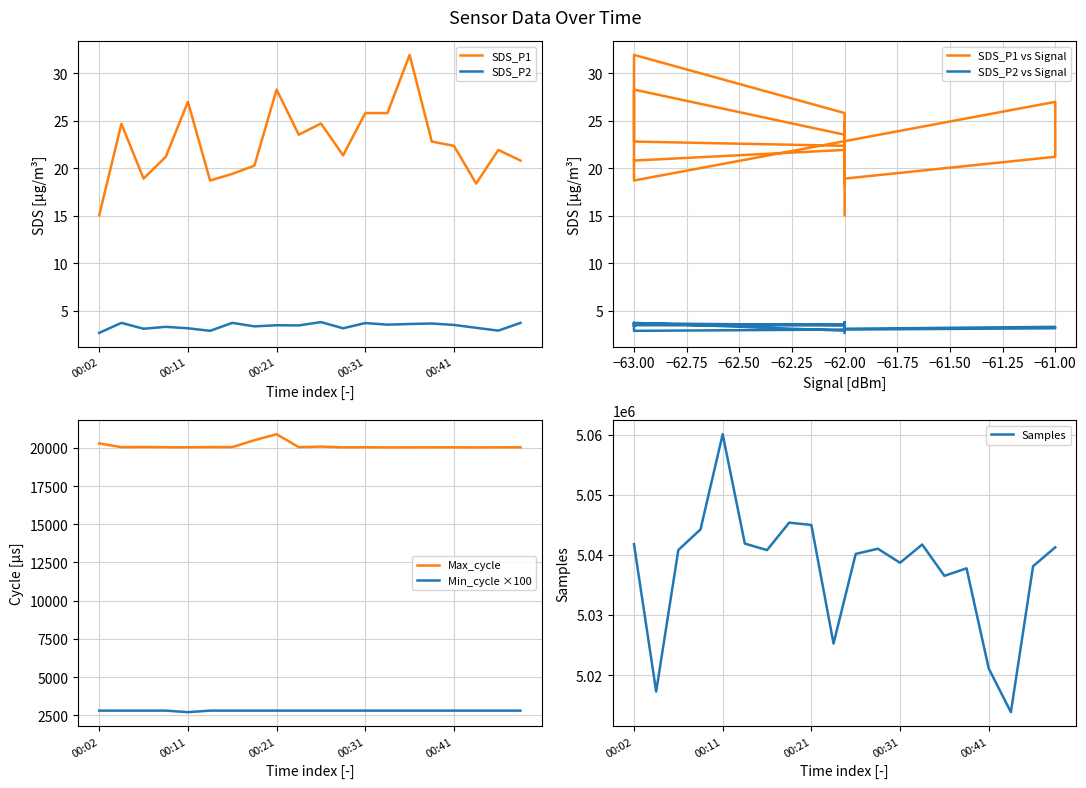

Rank the series by their maximum value, from highest to lowest.

Samples, Max_cycle, Min_cycle, SDS_P1, SDS_P2